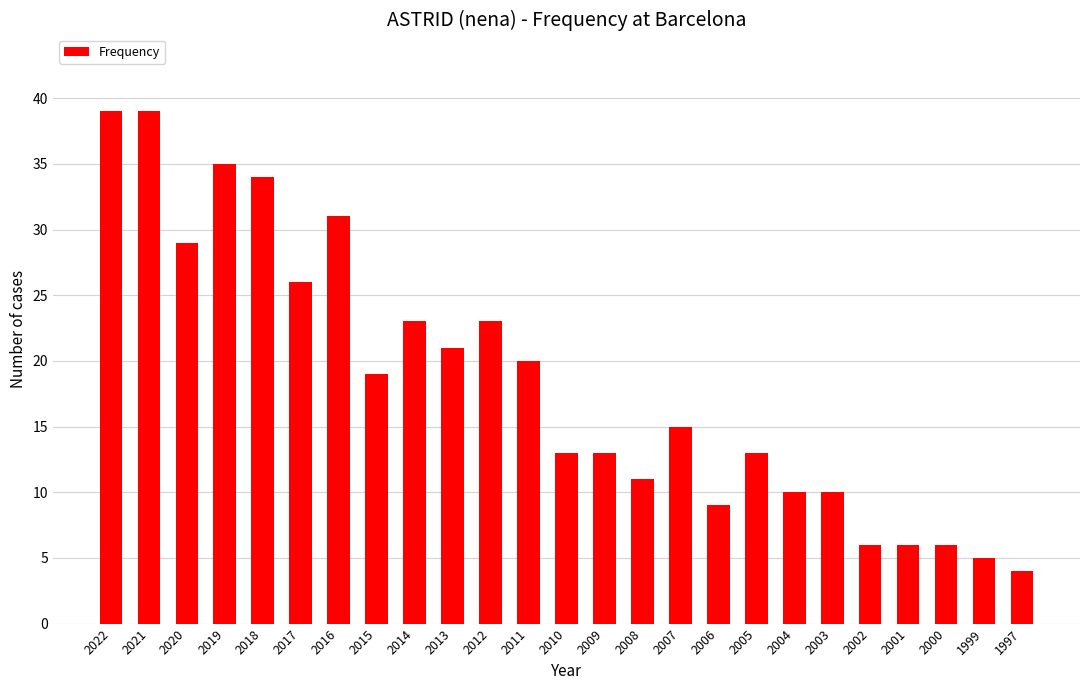

What is the sum of the values at 2004 and 2015?

29